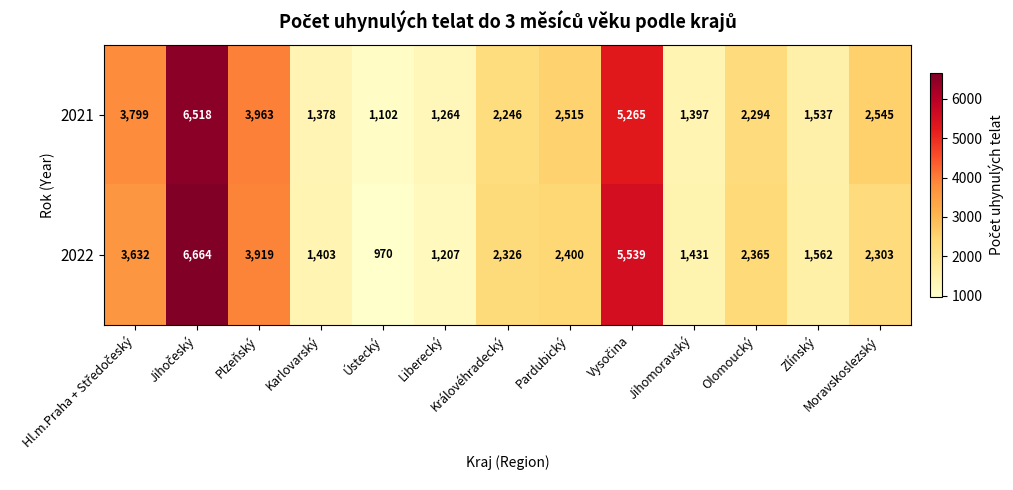

What is the sum of all 2021 values?

35823